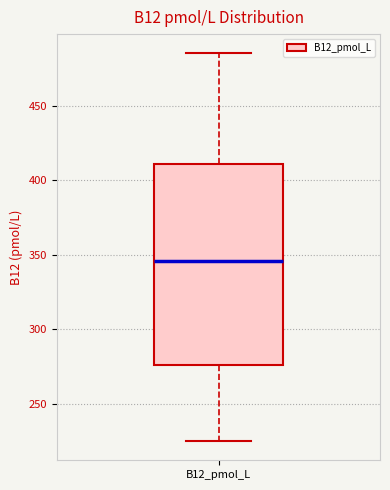

Read this box plot against the y-axis: the position of the median line, the range covered by the box, and the ends of both whiskers. The values are not printed on the chart, so give them approximately, as read against the axis.

median 345, box 275 to 410, whiskers 225 to 485